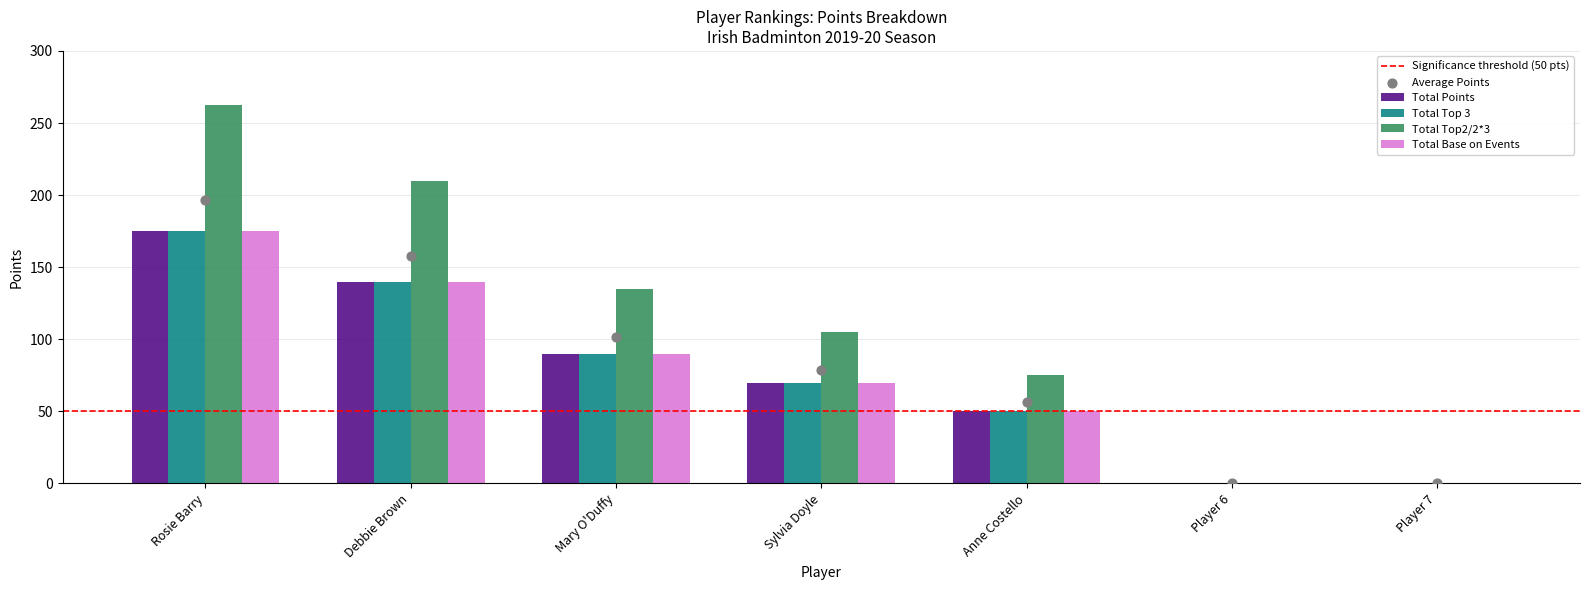

What are all the series names shown in the legend?

Total Points, Total Top 3, Total Top2/2*3, Total Base on Events